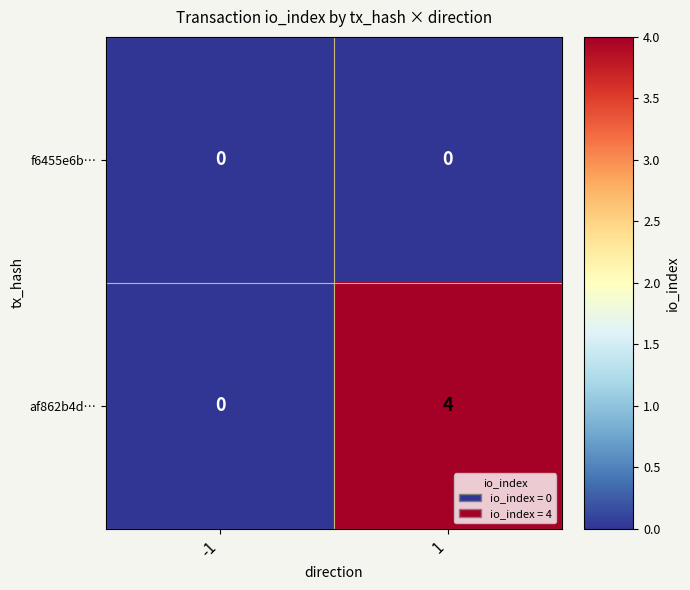

The f6455e6b… series shows 0 at 1. True or false?

True